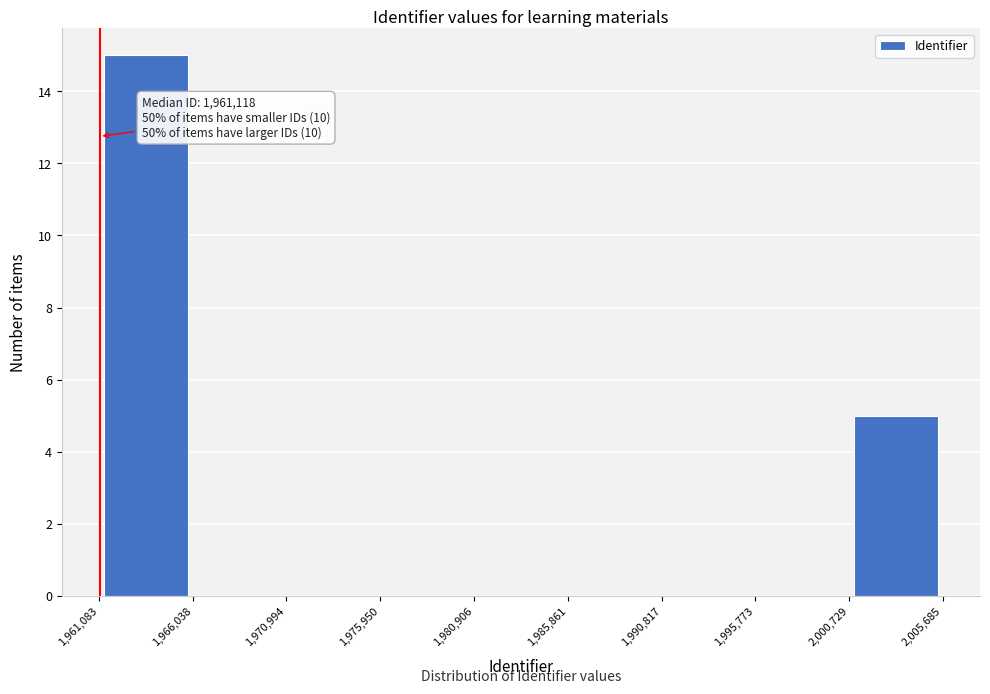

Which range on the x-axis has the tallest bar?

1,961,083 to 1,966,038